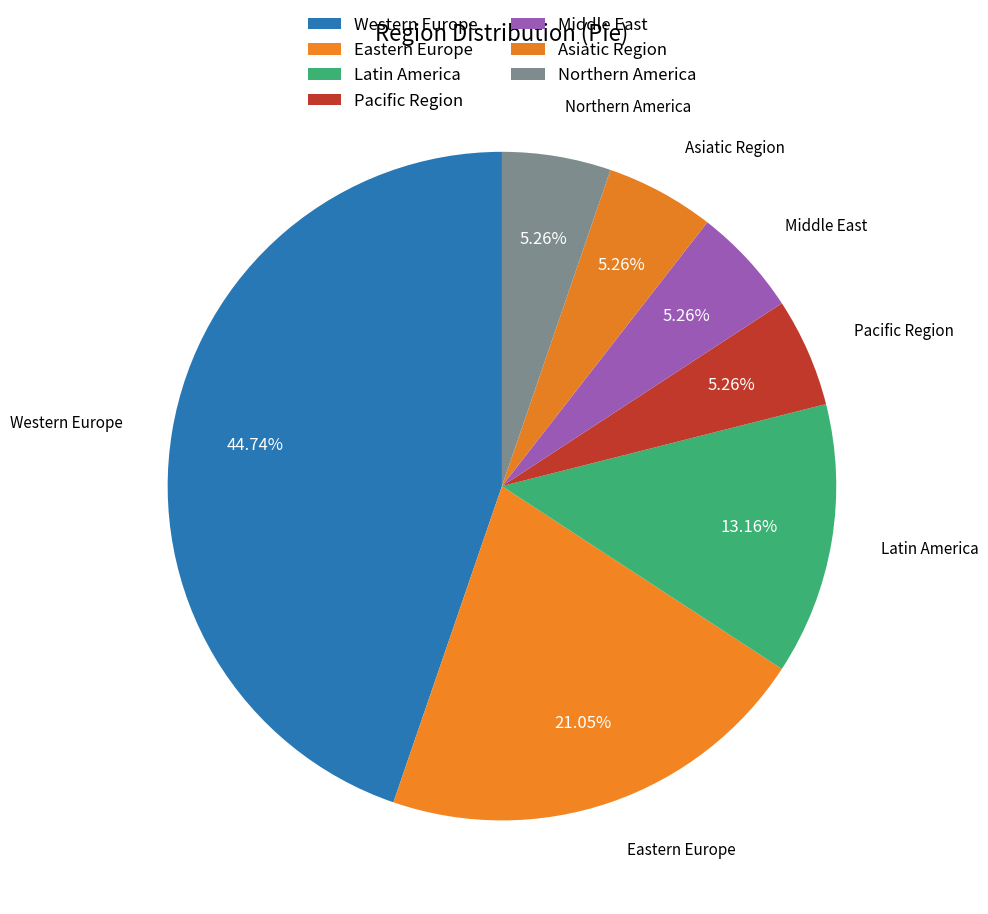

How many slices are in this pie chart?

7